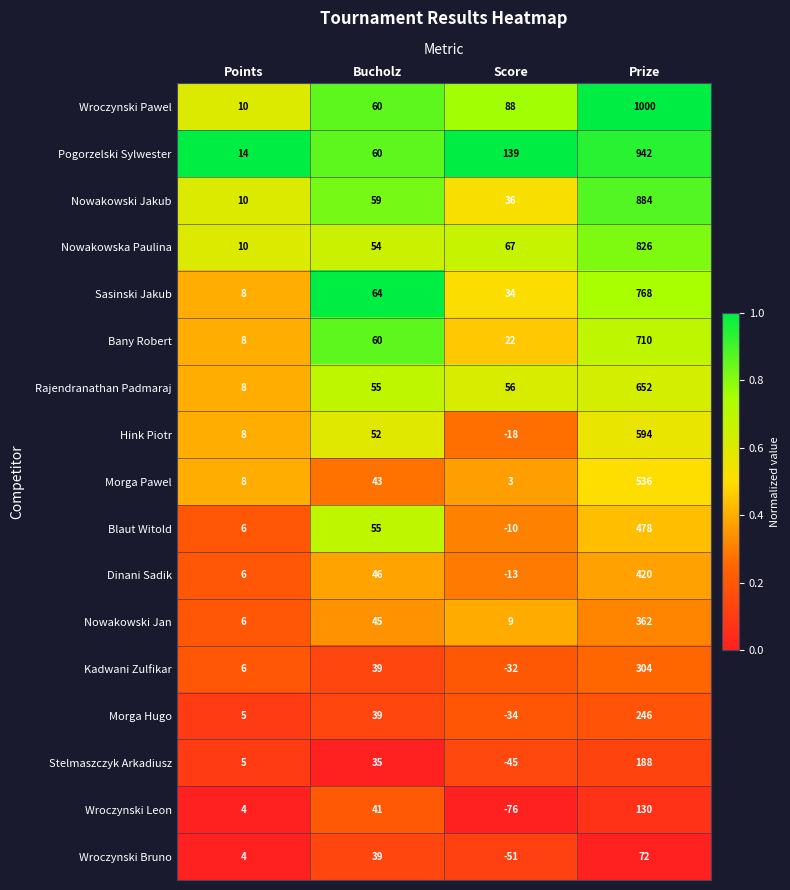

What value does the Dinani Sadik series have at Prize, to the nearest 50?

400